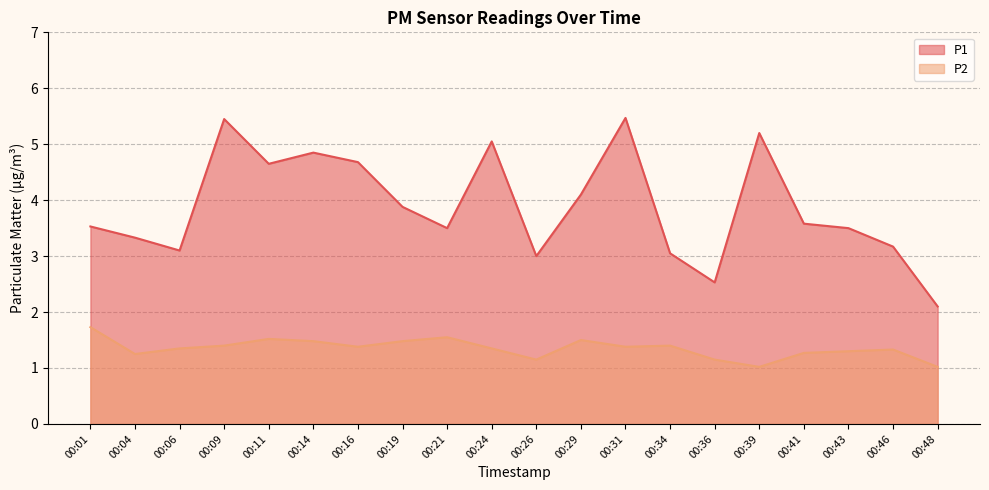

Reading left to right, list all the values displayed in this chart.

P1: 00:01=3.5	00:04=3.3	00:06=3.1	00:09=5.5	00:11=4.7	00:14=4.8	00:16=4.7	00:19=3.9	00:21=3.5	00:24=5.0	00:26=3.0	00:29=4.1	00:31=5.5	00:34=3.0	00:36=2.5	00:39=5.2	00:41=3.6	00:43=3.5	00:46=3.2	00:48=2.1
P2: 00:01=1.7	00:04=1.2	00:06=1.4	00:09=1.4	00:11=1.5	00:14=1.5	00:16=1.4	00:19=1.5	00:21=1.6	00:24=1.4	00:26=1.1	00:29=1.5	00:31=1.4	00:34=1.4	00:36=1.1	00:39=1.0	00:41=1.3	00:43=1.3	00:46=1.3	00:48=1.0